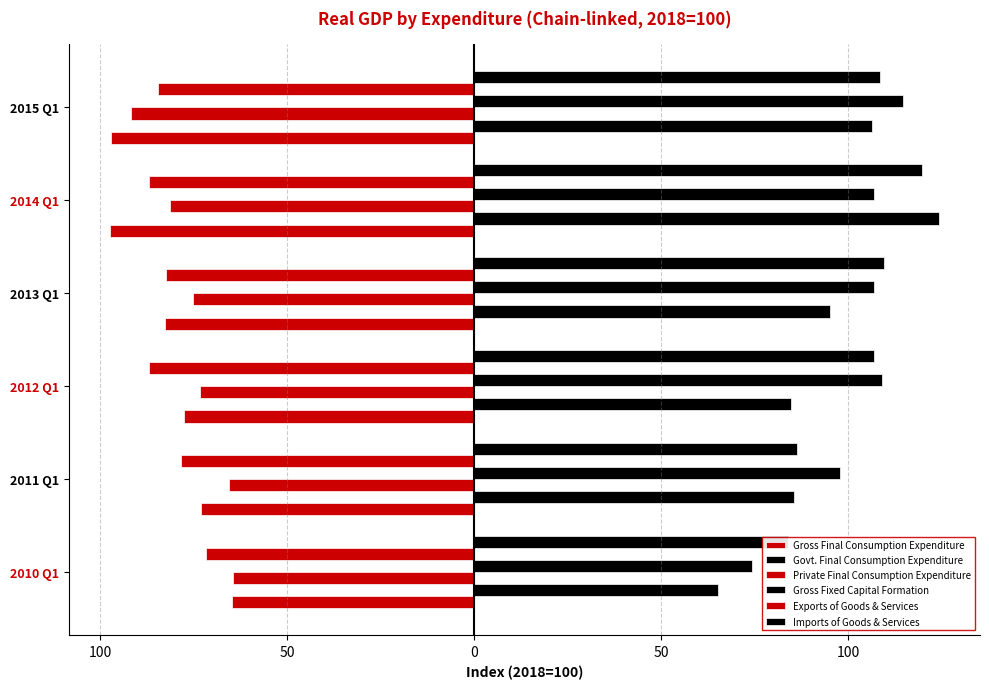

Does the chart contain any negative values?

Yes